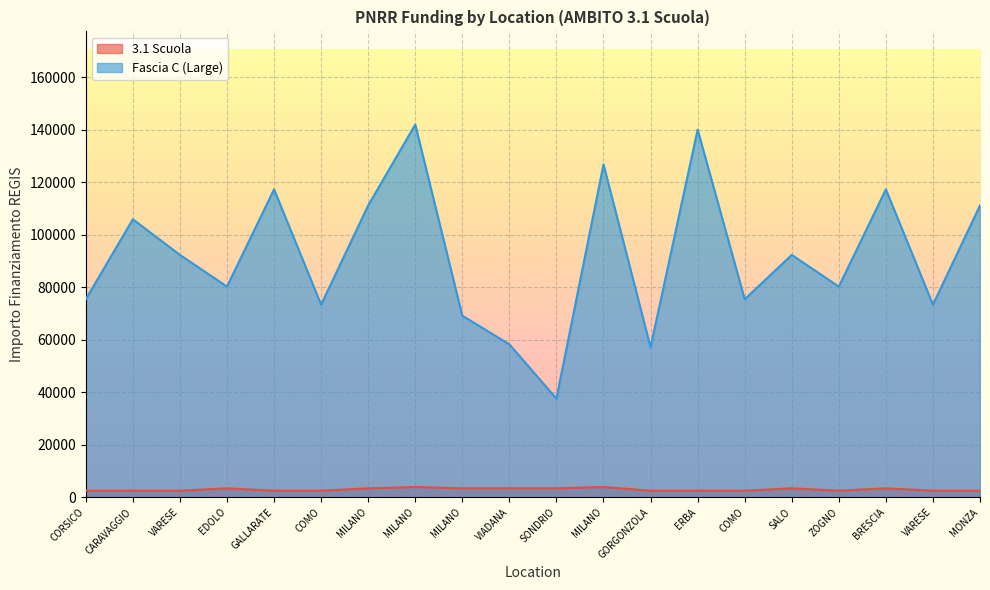

Is it true that 3.1 Scuola equals 2498.0 at COMO?

True